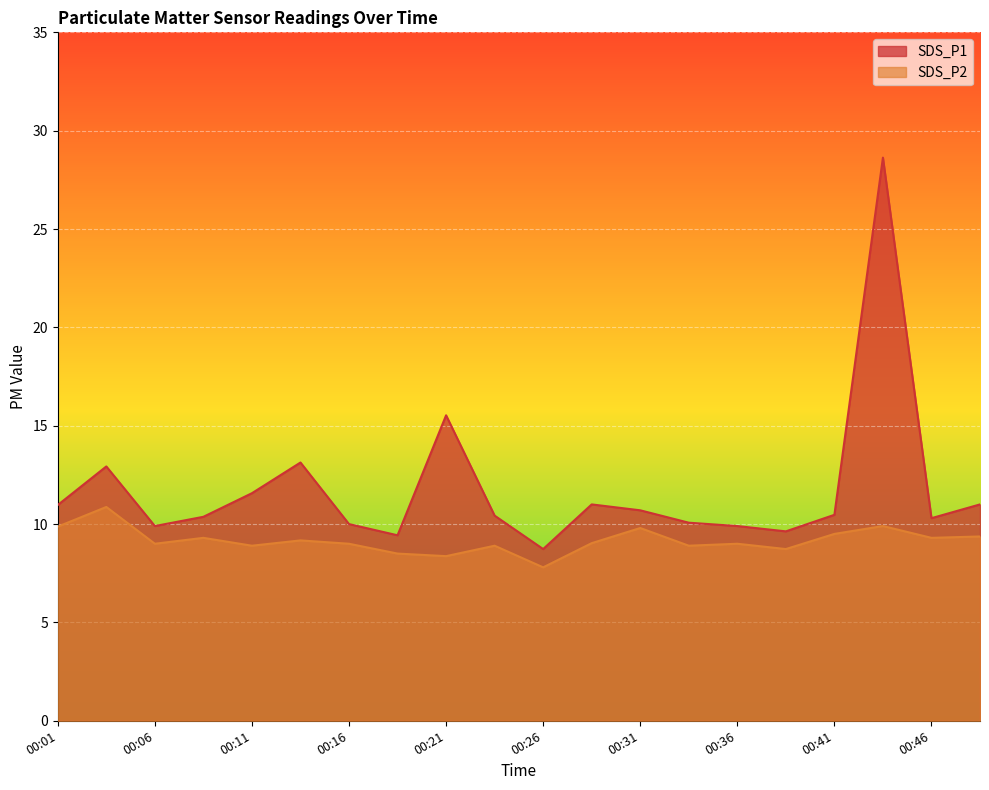

What is the difference between the maximum and minimum values in the SDS_P1 series?

19.9